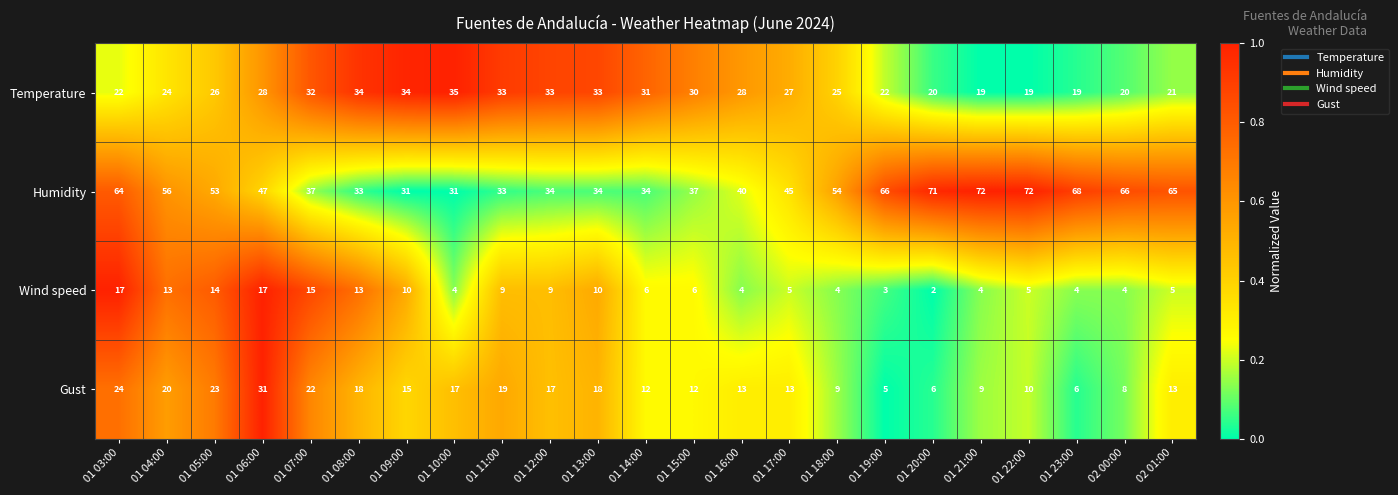

At which category is the sum across all series the highest?

01 03:00